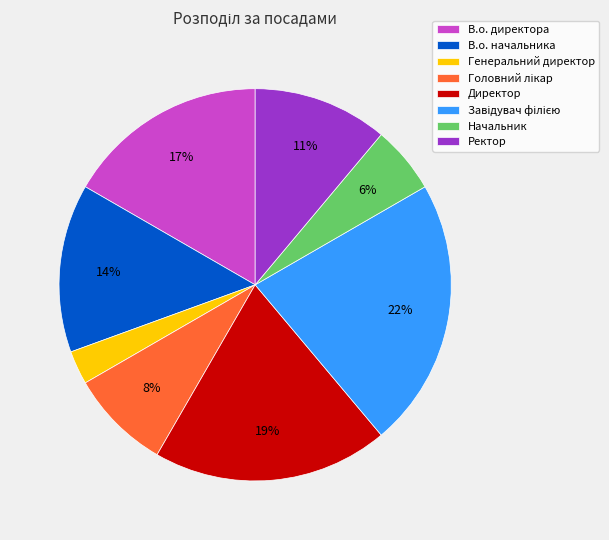

Is the sum of Начальник and В.о. директора greater than half?

No